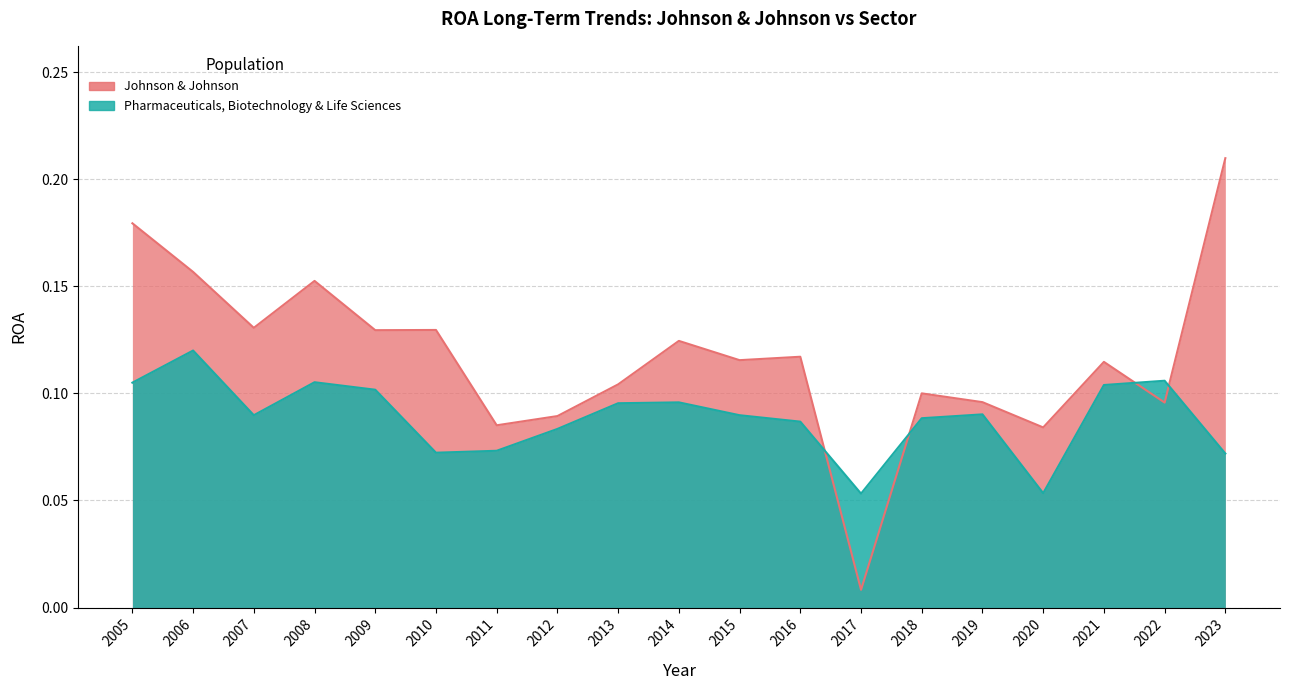

Which series ends up on top after the final intersection of Johnson & Johnson and Pharmaceuticals, Biotechnology & Life Sciences?

Johnson & Johnson